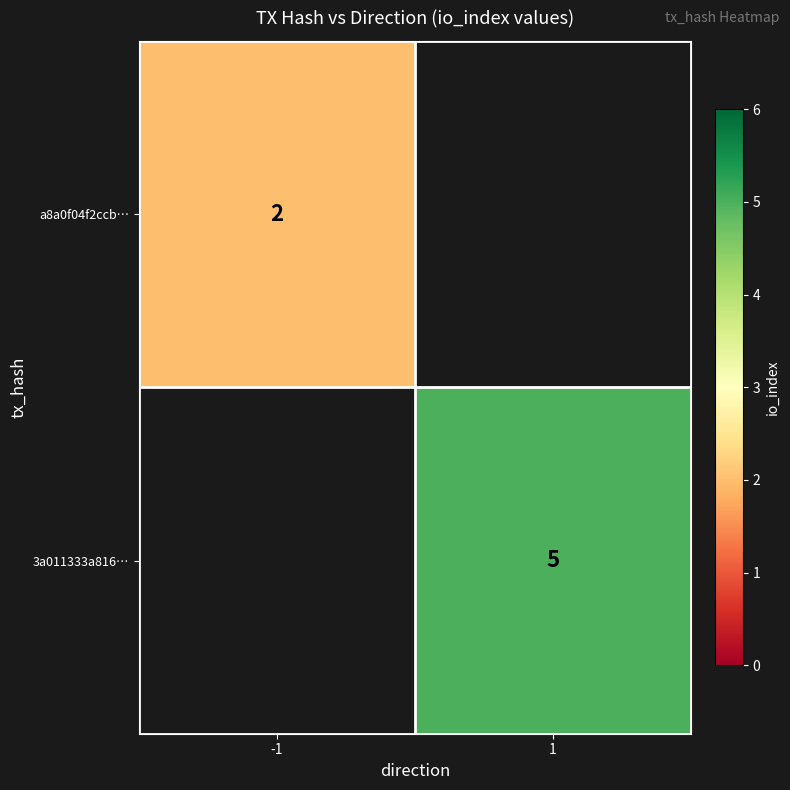

True or false: 3a011333a816… has a value of 5 at 1.

True